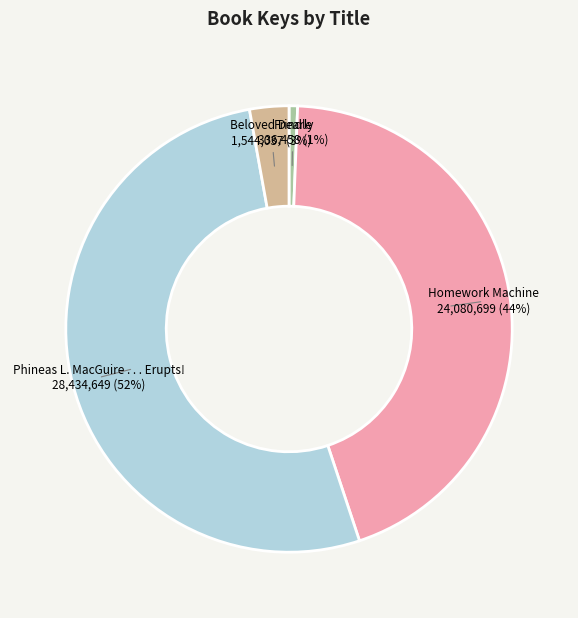

Rank the categories by value from highest to lowest.

Phineas L. MacGuire . . . Erupts!, Homework Machine, Beloved Dearly, Frindle